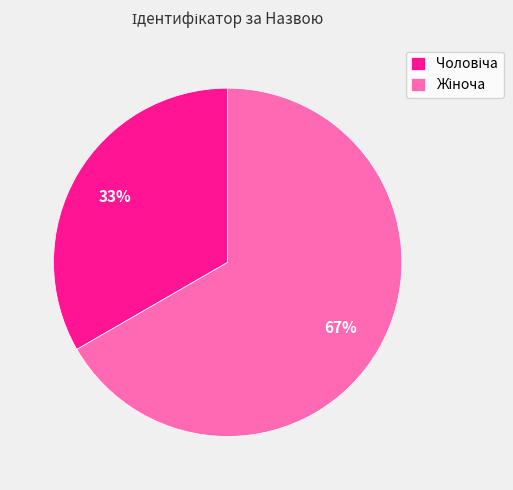

Does any single category account for the majority?

Yes